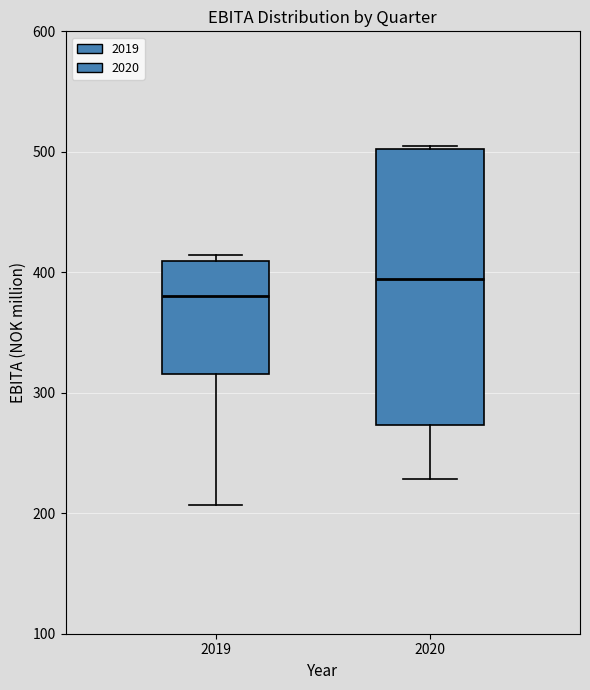

Where is the upper edge of the box at x = 2020 on the y-axis? The values are not printed on the chart, so give them approximately, as read against the axis.

500